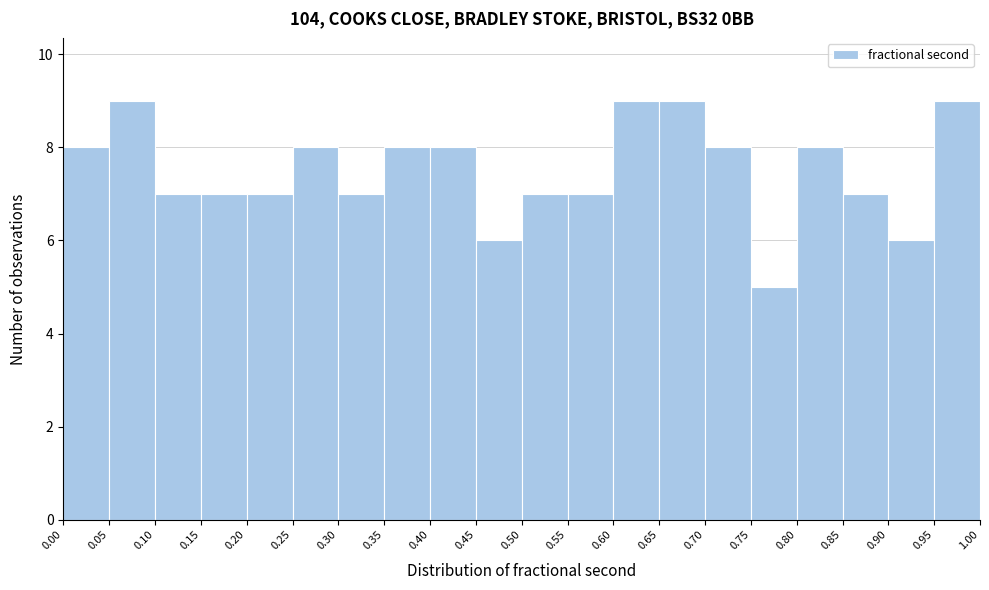

Reading left to right, transcribe this chart: for each bar, give the range it covers on the x-axis and its height. The values are not printed on the chart, so give them approximately, as read against the axis.

0.00 to 0.05: 8
0.05 to 0.10: 9
0.10 to 0.15: 7
0.15 to 0.20: 7
0.20 to 0.25: 7
0.25 to 0.30: 8
0.30 to 0.35: 7
0.35 to 0.40: 8
0.40 to 0.45: 8
0.45 to 0.50: 6
0.50 to 0.55: 7
0.55 to 0.60: 7
0.60 to 0.65: 9
0.65 to 0.70: 9
0.70 to 0.75: 8
0.75 to 0.80: 5
0.80 to 0.85: 8
0.85 to 0.90: 7
0.90 to 0.95: 6
0.95 to 1.00: 9